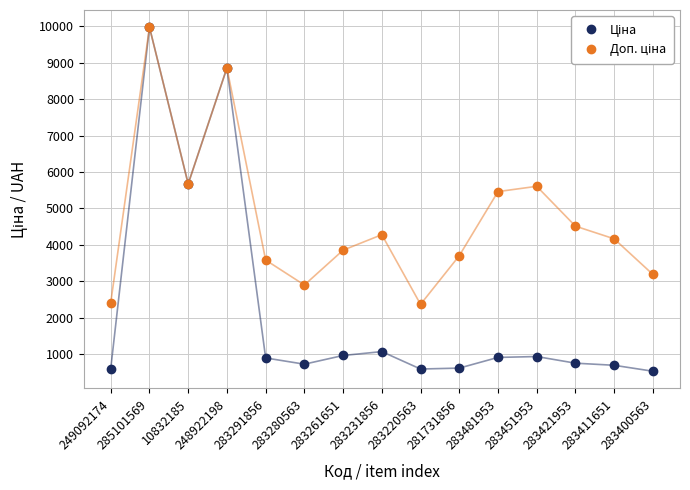

What is the spread (max minus min) of values at 283261651?

2890.5